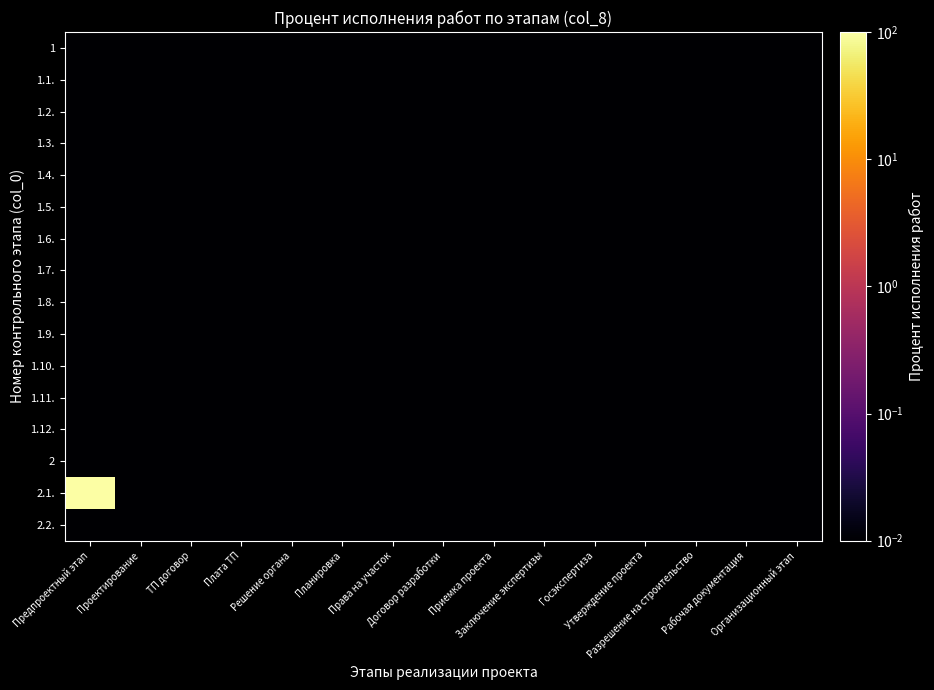

Reading left to right, extract all data points from this chart.

1: Предпроектный этап=0.0	Проектирование=0.0	ТП договор=0.0	Плата ТП=0.0	Решение органа=0.0	Планировка=0.0	Права на участок=0.0	Договор разработки=0.0	Приемка проекта=0.0	Заключение экспертизы=0.0	Госэкспертиза=0.0	Утверждение проекта=0.0	Разрешение на строительство=0.0	Рабочая документация=0.0	Организационный этап=0.0
1.1.: Предпроектный этап=0.0	Проектирование=0.0	ТП договор=0.0	Плата ТП=0.0	Решение органа=0.0	Планировка=0.0	Права на участок=0.0	Договор разработки=0.0	Приемка проекта=0.0	Заключение экспертизы=0.0	Госэкспертиза=0.0	Утверждение проекта=0.0	Разрешение на строительство=0.0	Рабочая документация=0.0	Организационный этап=0.0
1.2.: Предпроектный этап=0.0	Проектирование=0.0	ТП договор=0.0	Плата ТП=0.0	Решение органа=0.0	Планировка=0.0	Права на участок=0.0	Договор разработки=0.0	Приемка проекта=0.0	Заключение экспертизы=0.0	Госэкспертиза=0.0	Утверждение проекта=0.0	Разрешение на строительство=0.0	Рабочая документация=0.0	Организационный этап=0.0
1.3.: Предпроектный этап=0.0	Проектирование=0.0	ТП договор=0.0	Плата ТП=0.0	Решение органа=0.0	Планировка=0.0	Права на участок=0.0	Договор разработки=0.0	Приемка проекта=0.0	Заключение экспертизы=0.0	Госэкспертиза=0.0	Утверждение проекта=0.0	Разрешение на строительство=0.0	Рабочая документация=0.0	Организационный этап=0.0
1.4.: Предпроектный этап=0.0	Проектирование=0.0	ТП договор=0.0	Плата ТП=0.0	Решение органа=0.0	Планировка=0.0	Права на участок=0.0	Договор разработки=0.0	Приемка проекта=0.0	Заключение экспертизы=0.0	Госэкспертиза=0.0	Утверждение проекта=0.0	Разрешение на строительство=0.0	Рабочая документация=0.0	Организационный этап=0.0
1.5.: Предпроектный этап=0.0	Проектирование=0.0	ТП договор=0.0	Плата ТП=0.0	Решение органа=0.0	Планировка=0.0	Права на участок=0.0	Договор разработки=0.0	Приемка проекта=0.0	Заключение экспертизы=0.0	Госэкспертиза=0.0	Утверждение проекта=0.0	Разрешение на строительство=0.0	Рабочая документация=0.0	Организационный этап=0.0
1.6.: Предпроектный этап=0.0	Проектирование=0.0	ТП договор=0.0	Плата ТП=0.0	Решение органа=0.0	Планировка=0.0	Права на участок=0.0	Договор разработки=0.0	Приемка проекта=0.0	Заключение экспертизы=0.0	Госэкспертиза=0.0	Утверждение проекта=0.0	Разрешение на строительство=0.0	Рабочая документация=0.0	Организационный этап=0.0
1.7.: Предпроектный этап=0.0	Проектирование=0.0	ТП договор=0.0	Плата ТП=0.0	Решение органа=0.0	Планировка=0.0	Права на участок=0.0	Договор разработки=0.0	Приемка проекта=0.0	Заключение экспертизы=0.0	Госэкспертиза=0.0	Утверждение проекта=0.0	Разрешение на строительство=0.0	Рабочая документация=0.0	Организационный этап=0.0
1.8.: Предпроектный этап=0.0	Проектирование=0.0	ТП договор=0.0	Плата ТП=0.0	Решение органа=0.0	Планировка=0.0	Права на участок=0.0	Договор разработки=0.0	Приемка проекта=0.0	Заключение экспертизы=0.0	Госэкспертиза=0.0	Утверждение проекта=0.0	Разрешение на строительство=0.0	Рабочая документация=0.0	Организационный этап=0.0
1.9.: Предпроектный этап=0.0	Проектирование=0.0	ТП договор=0.0	Плата ТП=0.0	Решение органа=0.0	Планировка=0.0	Права на участок=0.0	Договор разработки=0.0	Приемка проекта=0.0	Заключение экспертизы=0.0	Госэкспертиза=0.0	Утверждение проекта=0.0	Разрешение на строительство=0.0	Рабочая документация=0.0	Организационный этап=0.0
1.10.: Предпроектный этап=0.0	Проектирование=0.0	ТП договор=0.0	Плата ТП=0.0	Решение органа=0.0	Планировка=0.0	Права на участок=0.0	Договор разработки=0.0	Приемка проекта=0.0	Заключение экспертизы=0.0	Госэкспертиза=0.0	Утверждение проекта=0.0	Разрешение на строительство=0.0	Рабочая документация=0.0	Организационный этап=0.0
1.11.: Предпроектный этап=0.0	Проектирование=0.0	ТП договор=0.0	Плата ТП=0.0	Решение органа=0.0	Планировка=0.0	Права на участок=0.0	Договор разработки=0.0	Приемка проекта=0.0	Заключение экспертизы=0.0	Госэкспертиза=0.0	Утверждение проекта=0.0	Разрешение на строительство=0.0	Рабочая документация=0.0	Организационный этап=0.0
1.12.: Предпроектный этап=0.0	Проектирование=0.0	ТП договор=0.0	Плата ТП=0.0	Решение органа=0.0	Планировка=0.0	Права на участок=0.0	Договор разработки=0.0	Приемка проекта=0.0	Заключение экспертизы=0.0	Госэкспертиза=0.0	Утверждение проекта=0.0	Разрешение на строительство=0.0	Рабочая документация=0.0	Организационный этап=0.0
2: Предпроектный этап=0.0	Проектирование=0.0	ТП договор=0.0	Плата ТП=0.0	Решение органа=0.0	Планировка=0.0	Права на участок=0.0	Договор разработки=0.0	Приемка проекта=0.0	Заключение экспертизы=0.0	Госэкспертиза=0.0	Утверждение проекта=0.0	Разрешение на строительство=0.0	Рабочая документация=0.0	Организационный этап=0.0
2.1.: Предпроектный этап=100.0	Проектирование=0.0	ТП договор=0.0	Плата ТП=0.0	Решение органа=0.0	Планировка=0.0	Права на участок=0.0	Договор разработки=0.0	Приемка проекта=0.0	Заключение экспертизы=0.0	Госэкспертиза=0.0	Утверждение проекта=0.0	Разрешение на строительство=0.0	Рабочая документация=0.0	Организационный этап=0.0
2.2.: Предпроектный этап=0.0	Проектирование=0.0	ТП договор=0.0	Плата ТП=0.0	Решение органа=0.0	Планировка=0.0	Права на участок=0.0	Договор разработки=0.0	Приемка проекта=0.0	Заключение экспертизы=0.0	Госэкспертиза=0.0	Утверждение проекта=0.0	Разрешение на строительство=0.0	Рабочая документация=0.0	Организационный этап=0.0